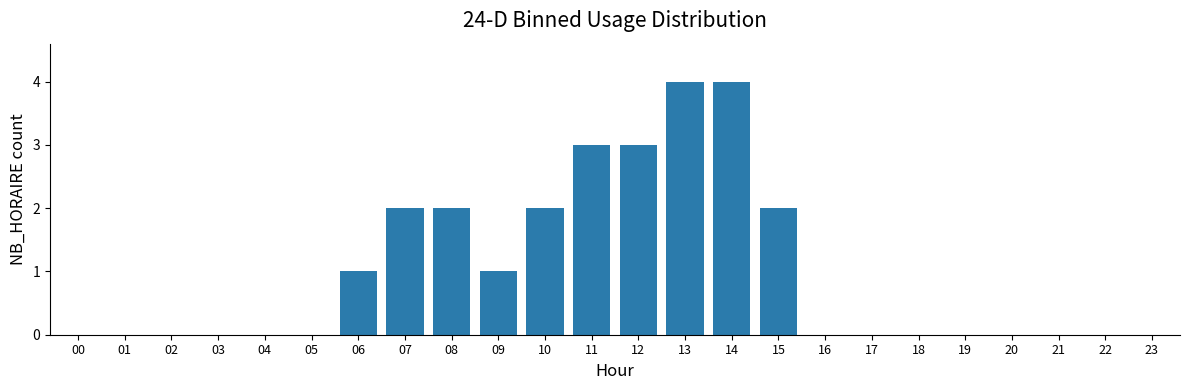

Reading right to left, list all the values displayed in this chart.

23=0	22=0	21=0	20=0	19=0	18=0	17=0	16=0	15=2	14=4	13=4	12=3	11=3	10=2	09=1	08=2	07=2	06=1	05=0	04=0	03=0	02=0	01=0	00=0